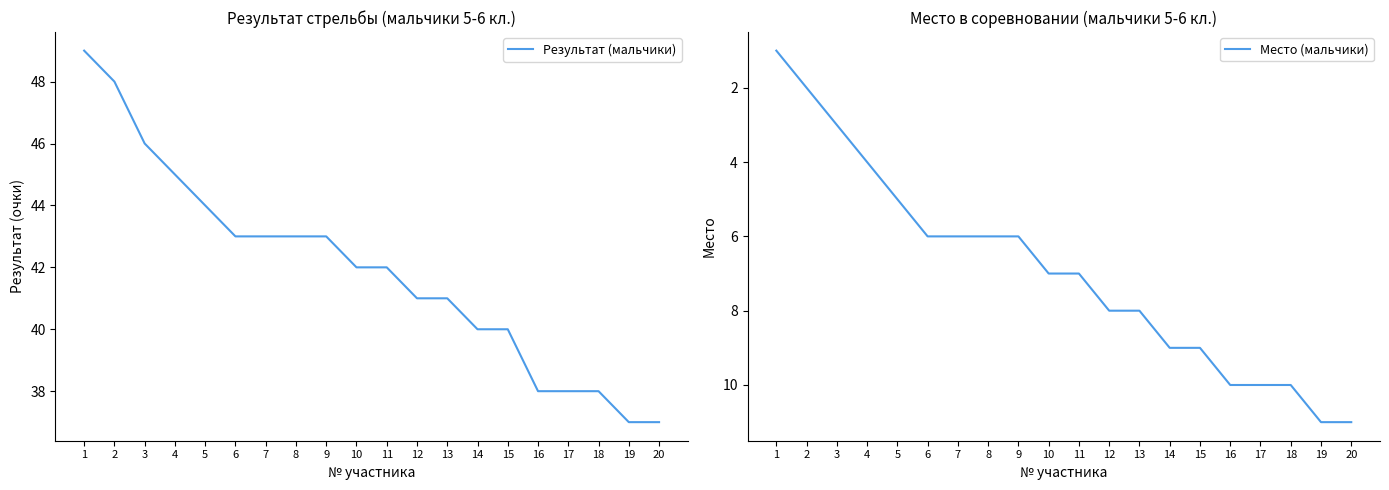

At which category is the sum across all series the highest?

1